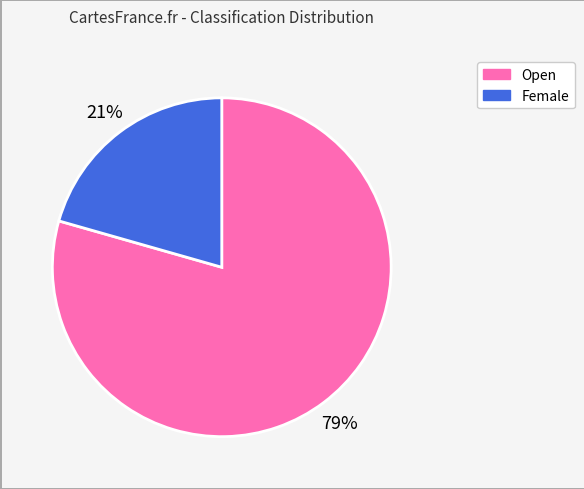

To the nearest percent, what portion does Female represent?

21%